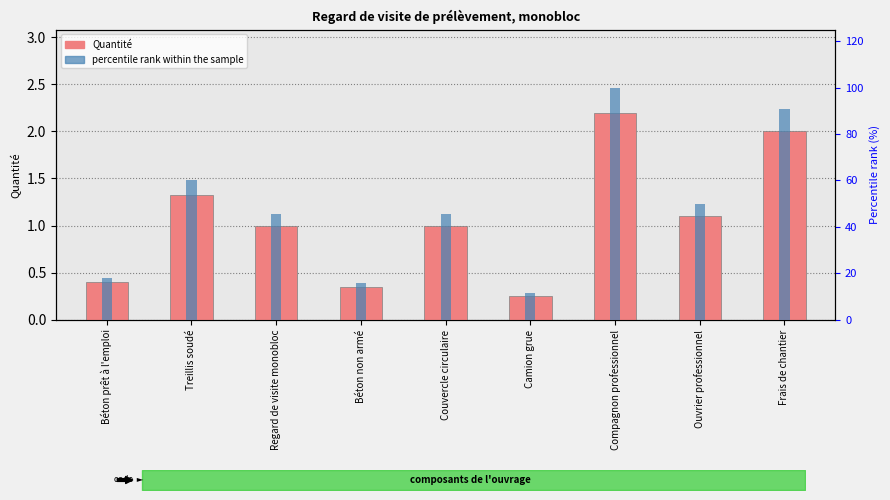

True or false: Quantité has a value of 1.1 at Ouvrier professionnel.

True